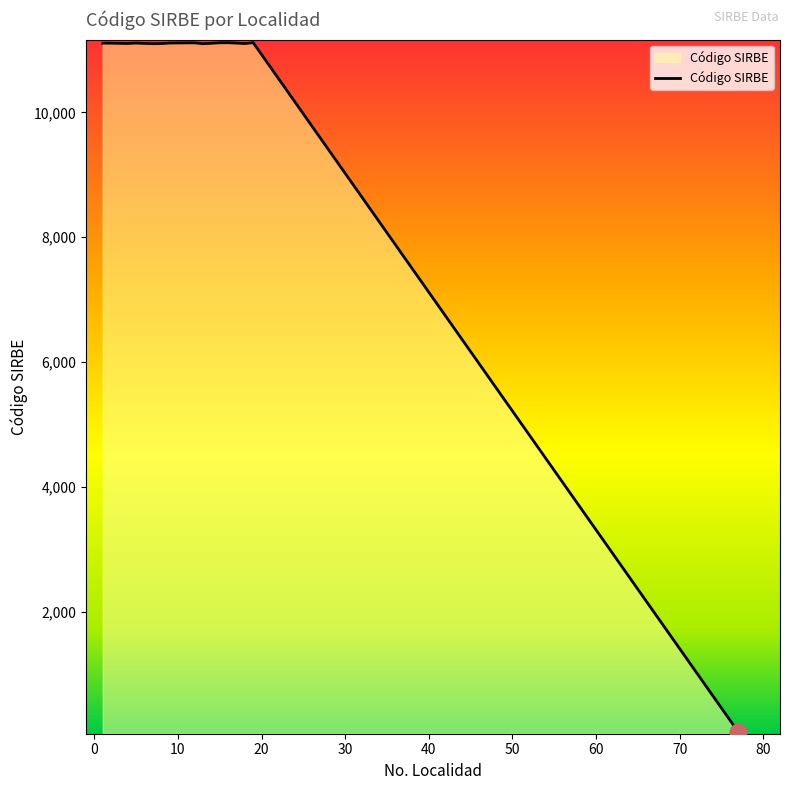

What is the greatest value displayed?

11117